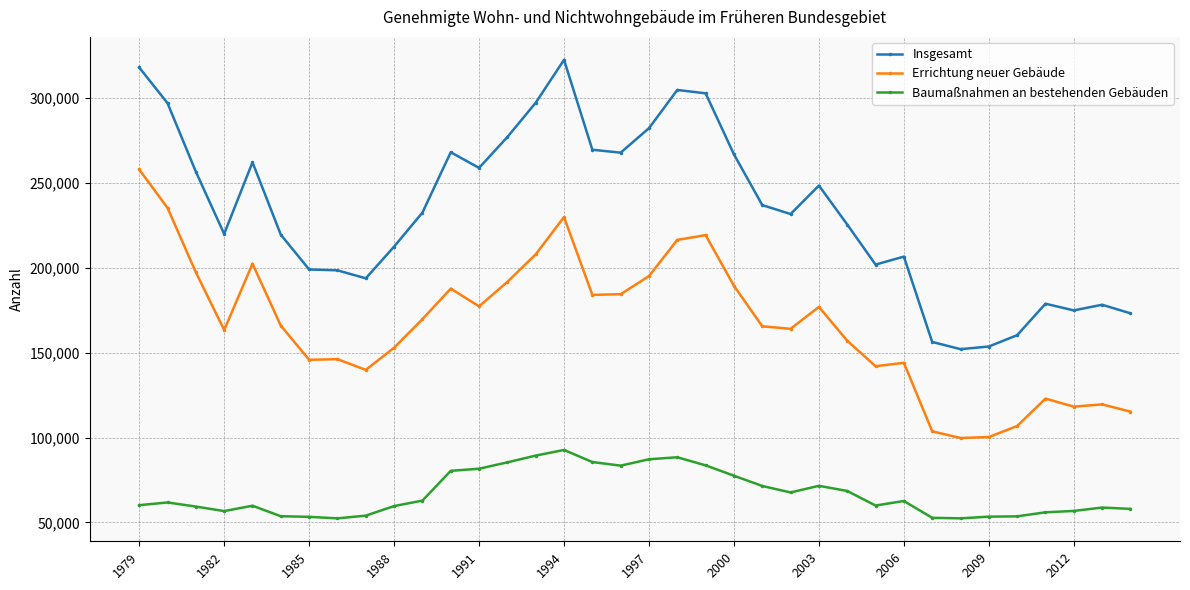

What is the average value of the Insgesamt series?

233583